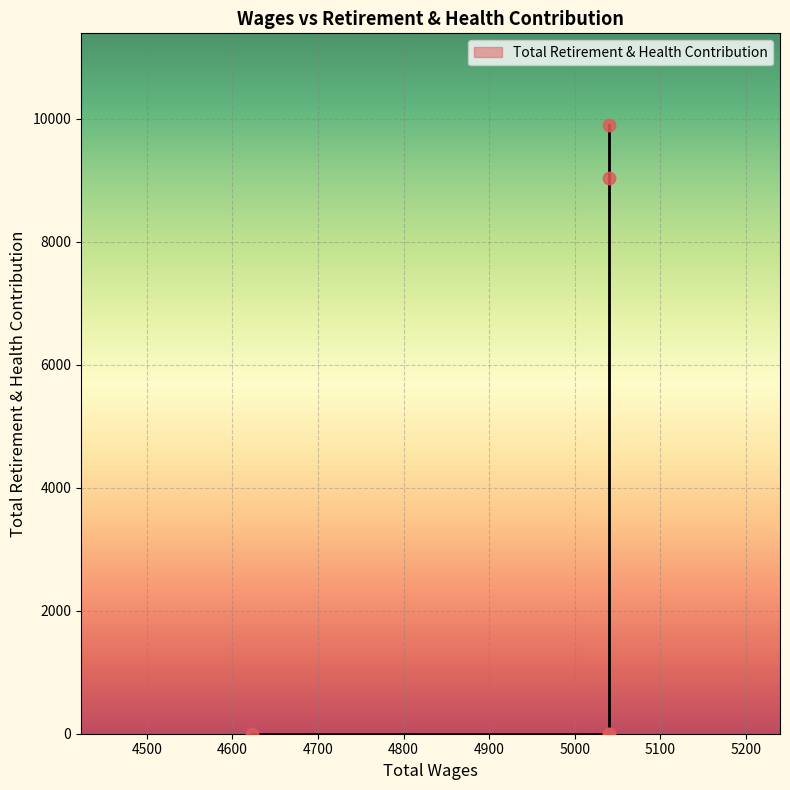

What is the change in value from 5040.0 to 5040.0?

-9039